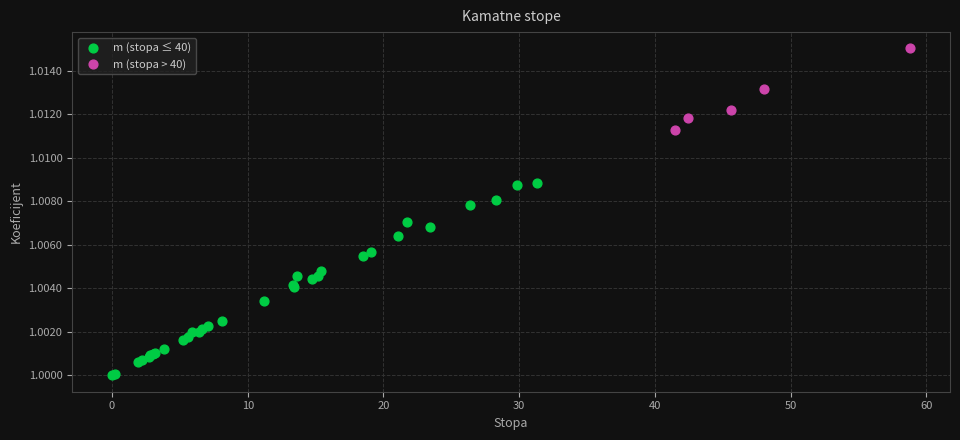

Which series contains the highest Y value?

m (stopa > 40)